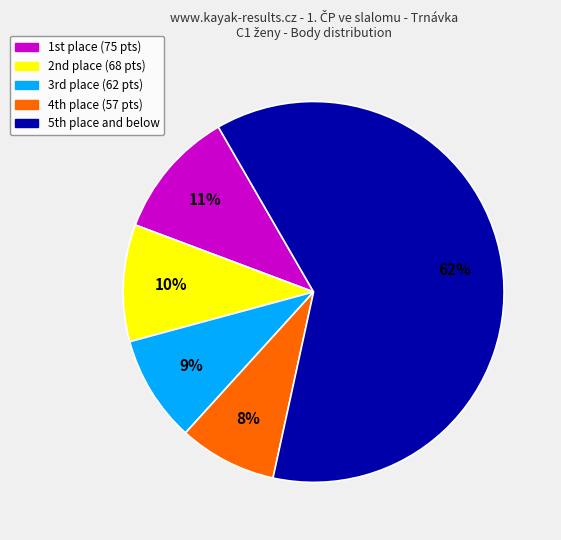

To the nearest percent, what is the average slice percentage?

20%